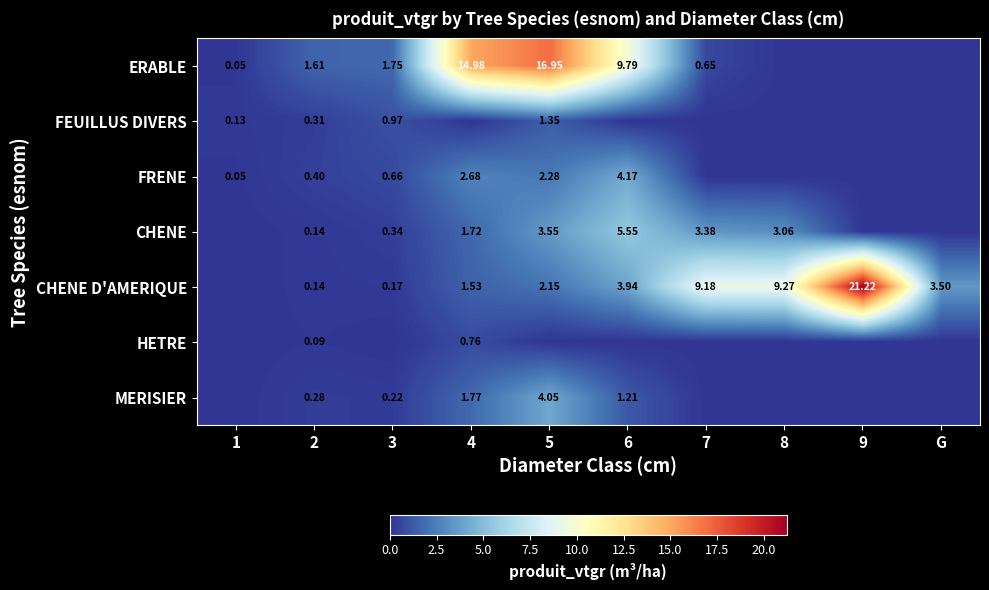

Which series has the largest range (max minus min)?

CHENE D'AMERIQUE